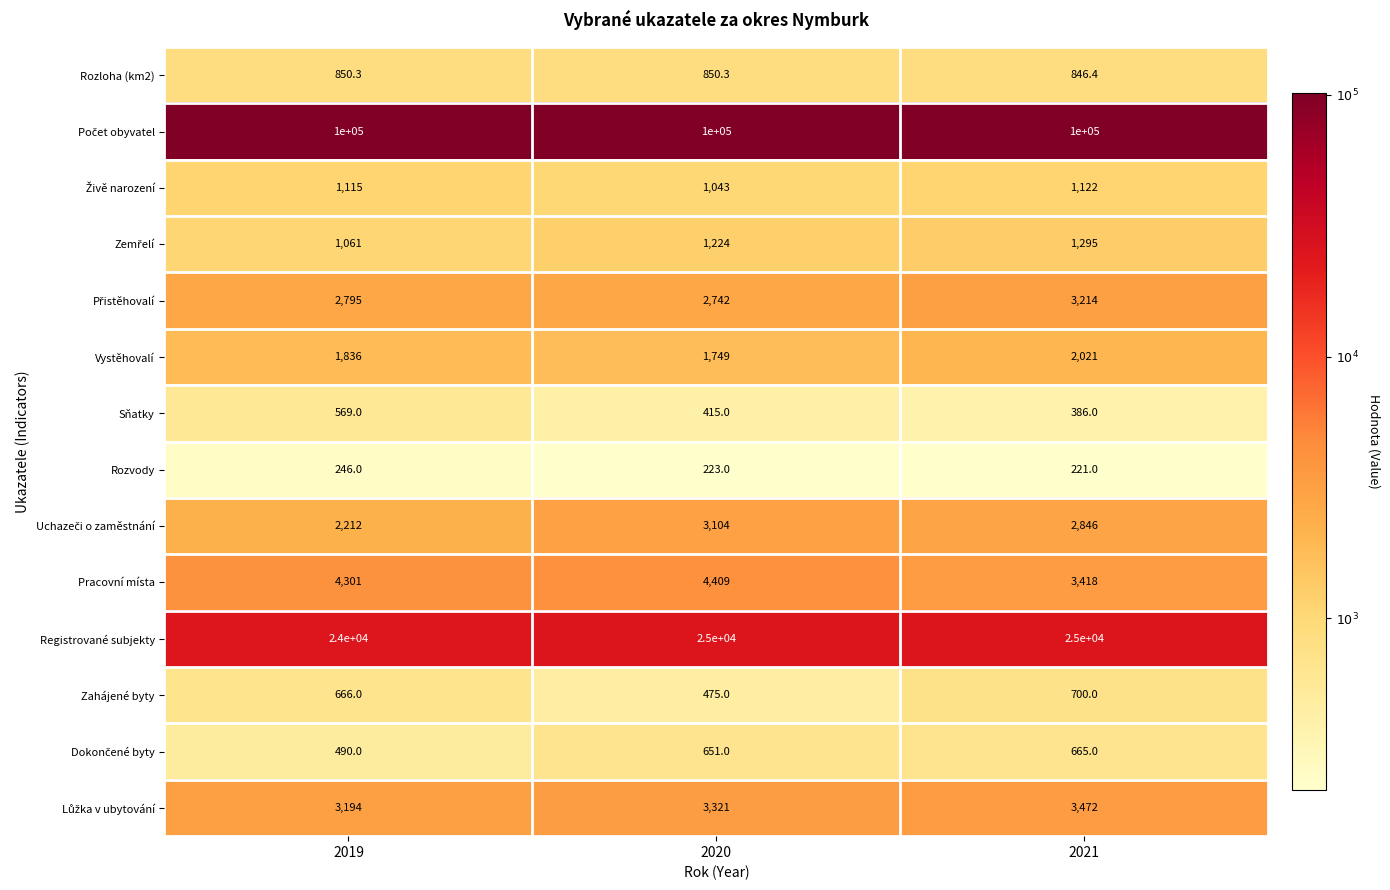

Which series has the largest range (max minus min)?

Registrované subjekty